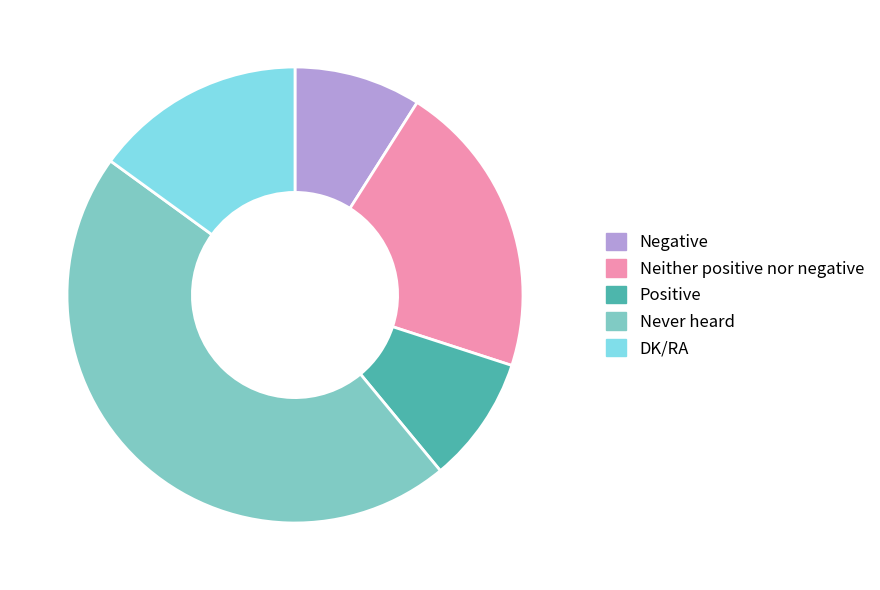

Which slice is the largest?

Never heard